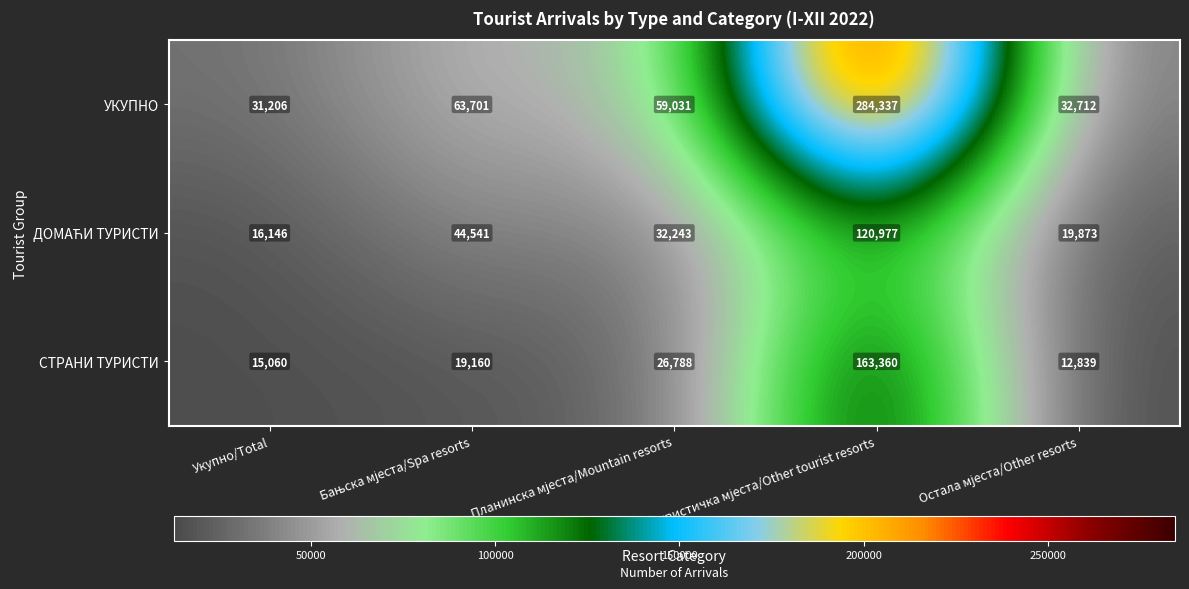

Which series has the widest spread of values?

УКУПНО